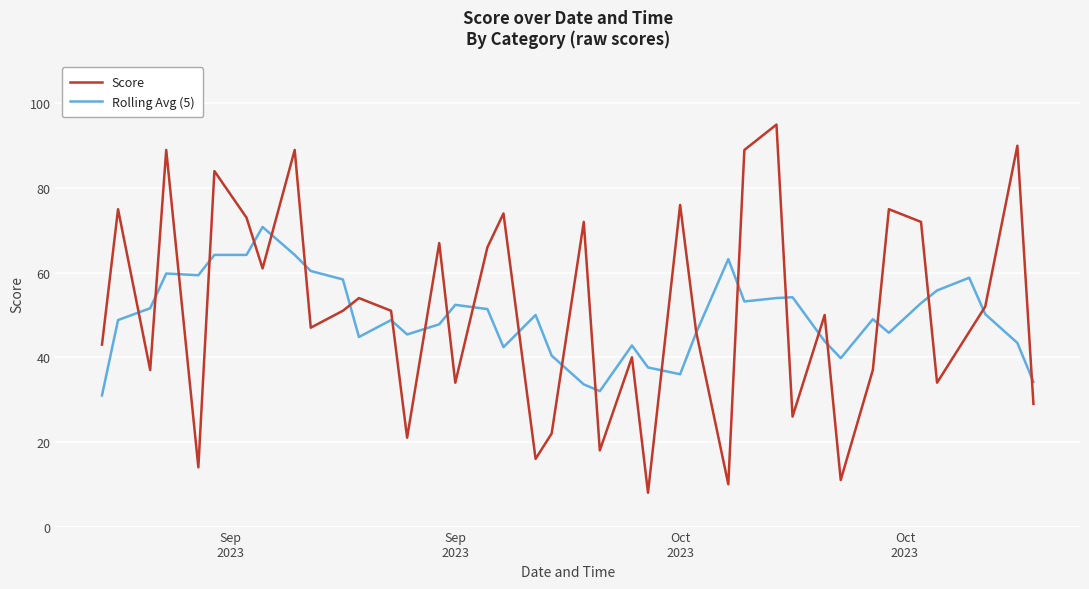

Which series has the largest total across all categories?

Score